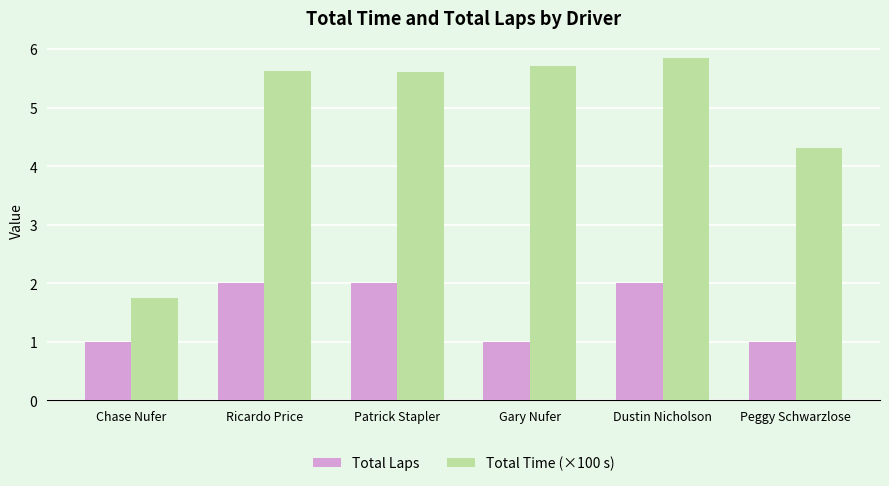

What position from the right is Peggy Schwarzlose?

1